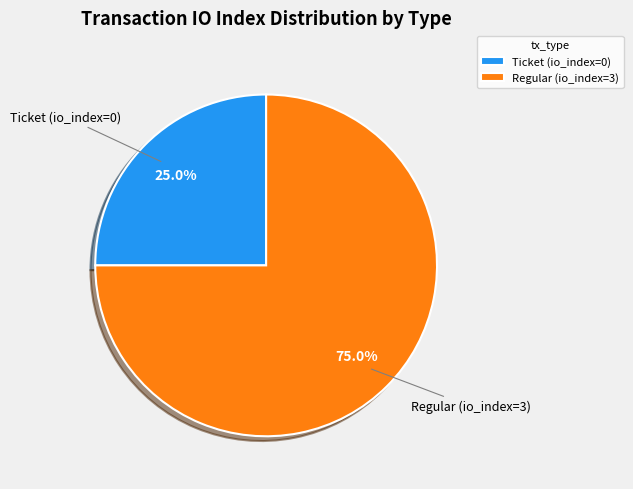

What is the majority slice?

Regular (io_index=3)